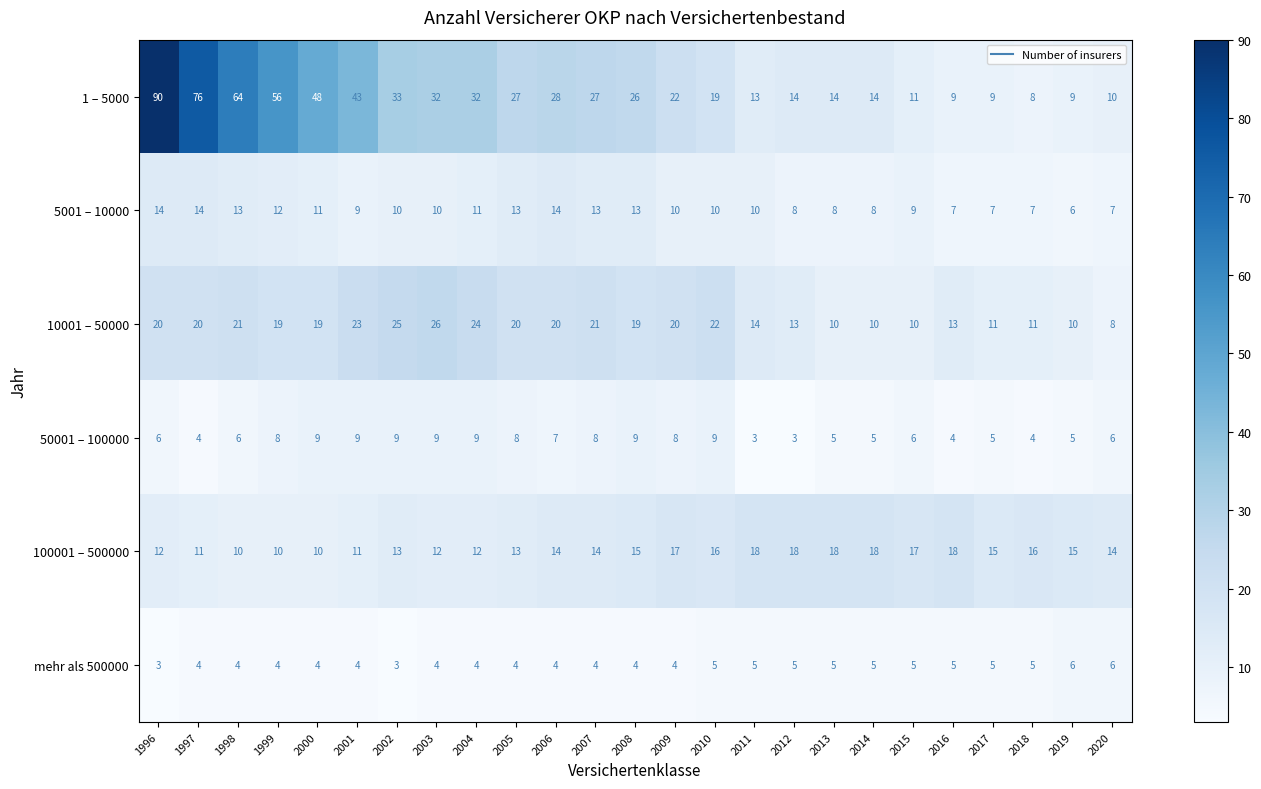

Which series changed the most between 2007 and 2010?

1 – 5000